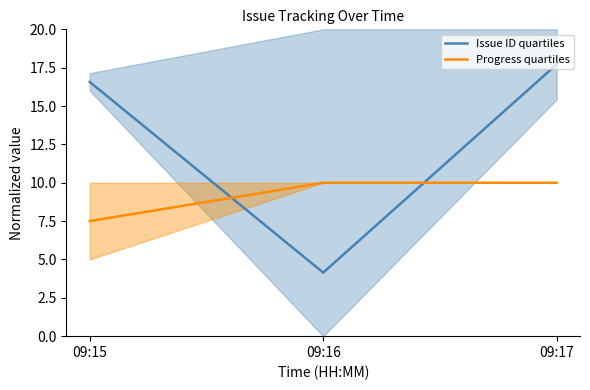

What is the approximate value of Issue ID quartiles at 09:17?

17.7